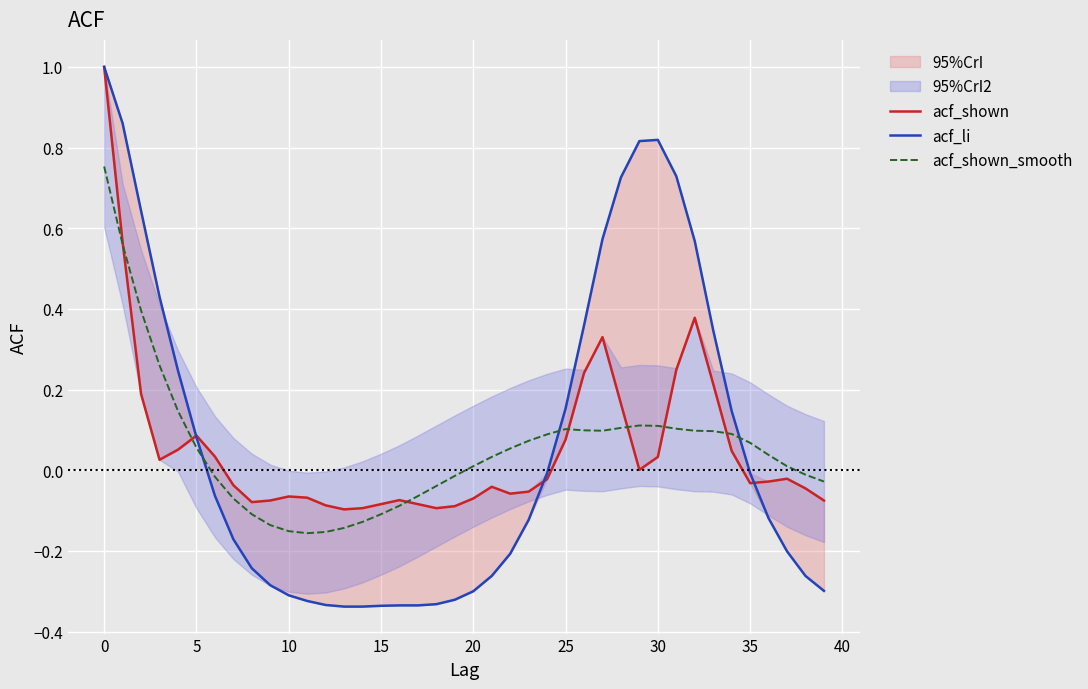

Which series has the largest total across all categories?

acf_li